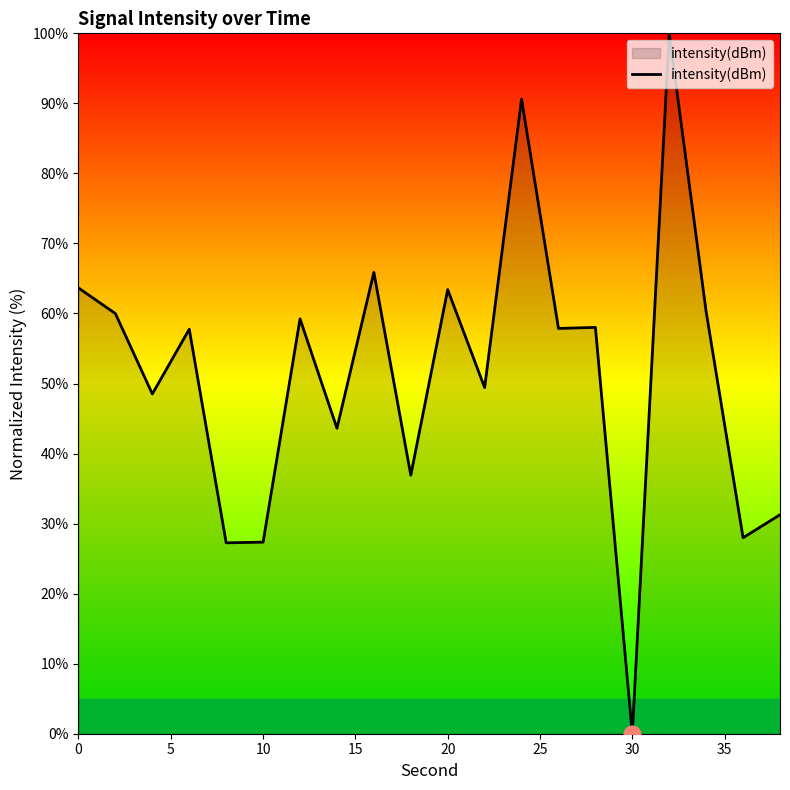

How many lines are shown in the chart?

1